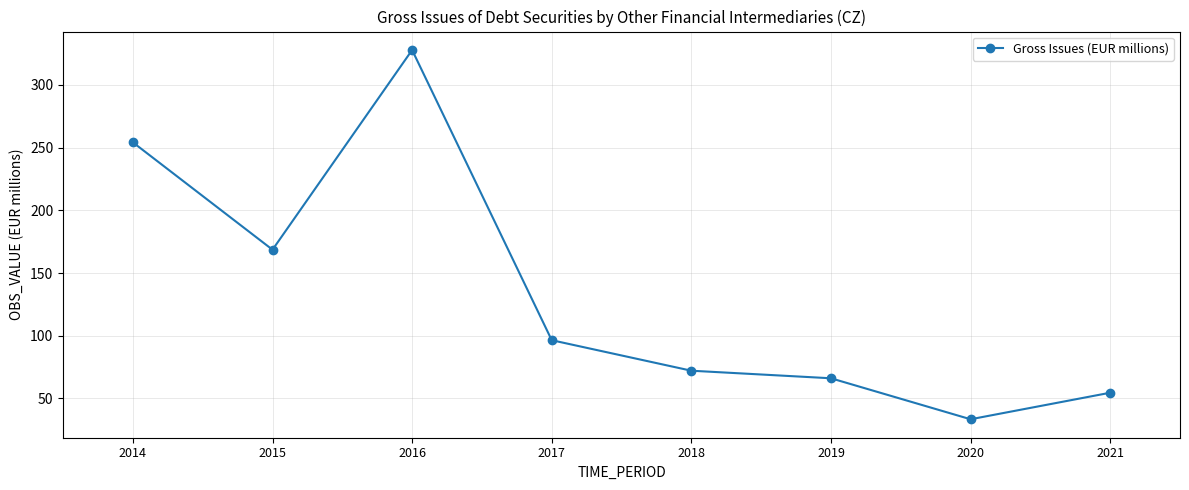

Reading left to right, what are all the values shown in this chart?

254.2	168.6	327.9	96.4	72.1	66.0	33.3	54.5